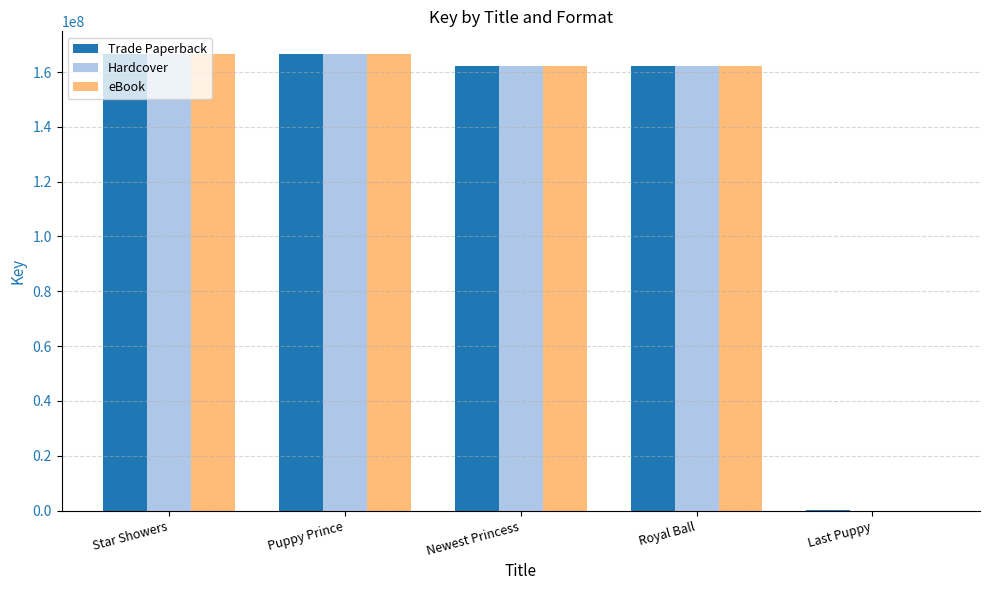

What is the sum of the eBook values at Newest Princess and Star Showers?

328707563